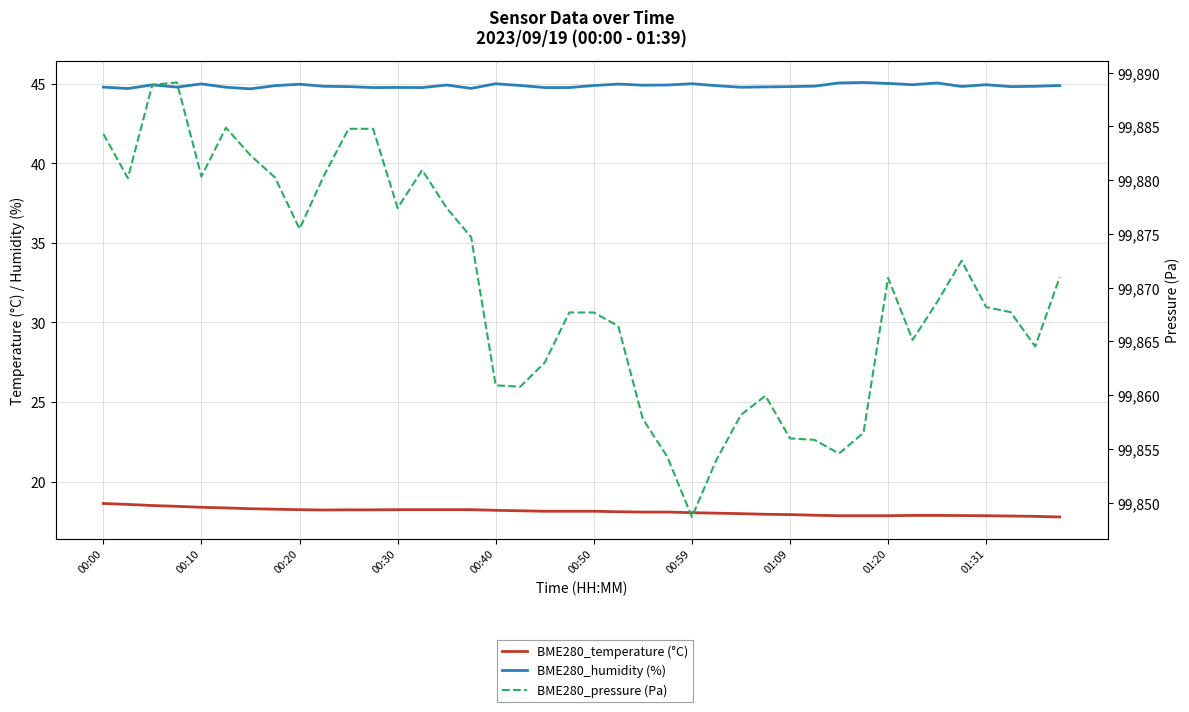

List the series in order of their peak value, highest first.

BME280_pressure (Pa), BME280_humidity (%), BME280_temperature (°C)